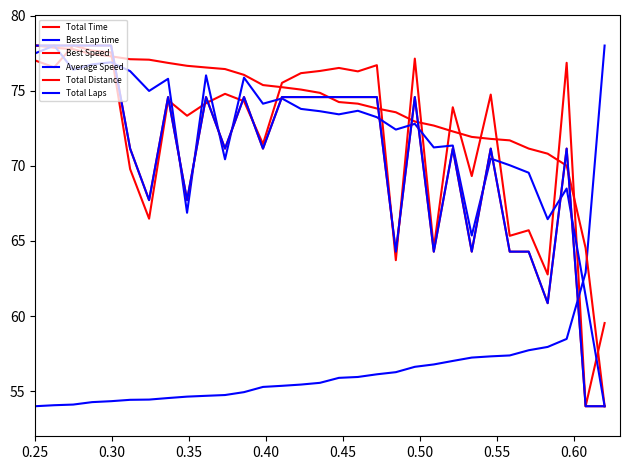

Does the chart have visible grid lines?

No